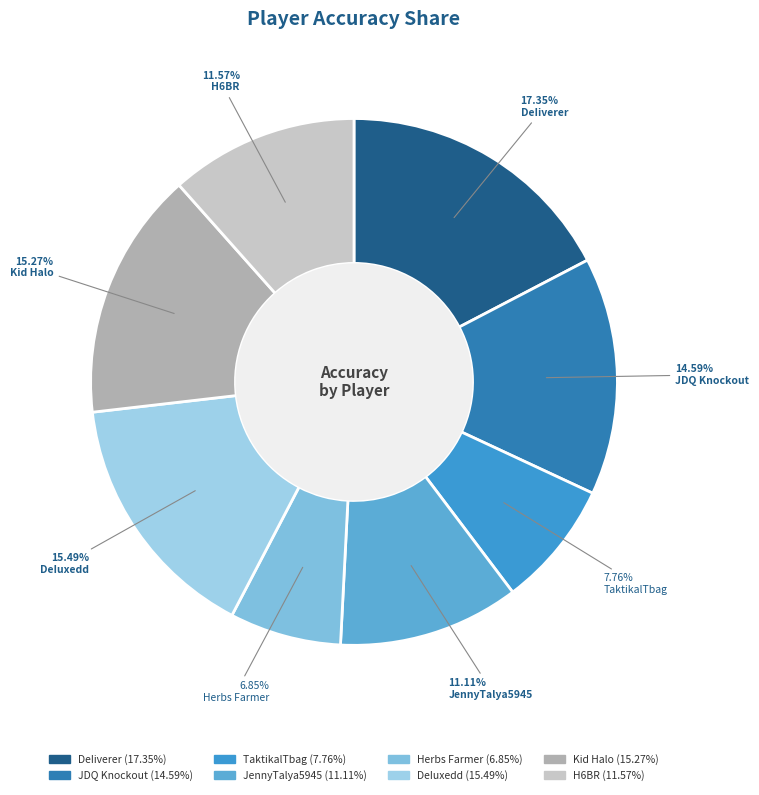

What is the largest slice in the pie chart?

DeIiverer